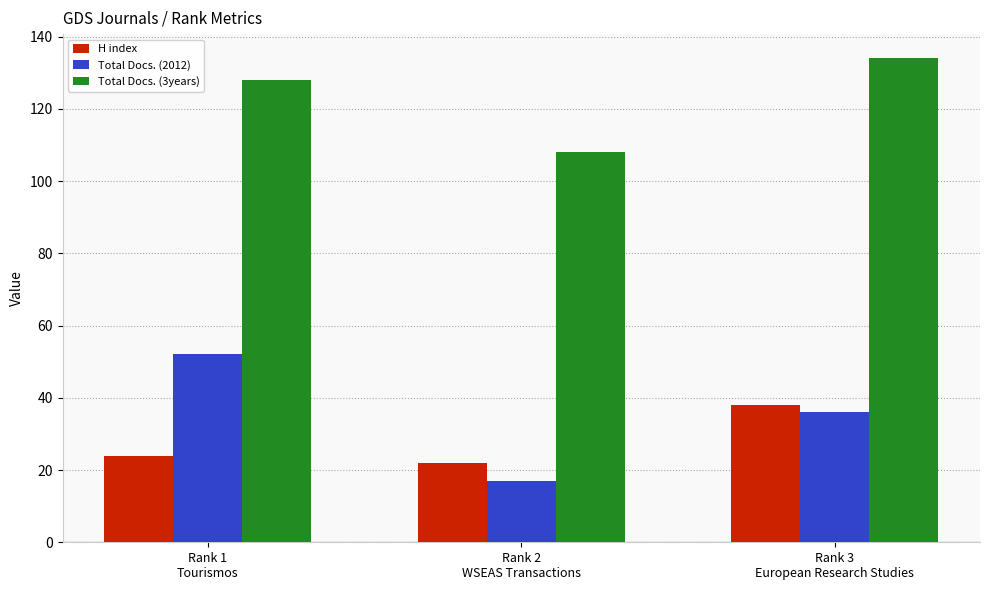

What position from the right is Rank 2
WSEAS Transactions?

2